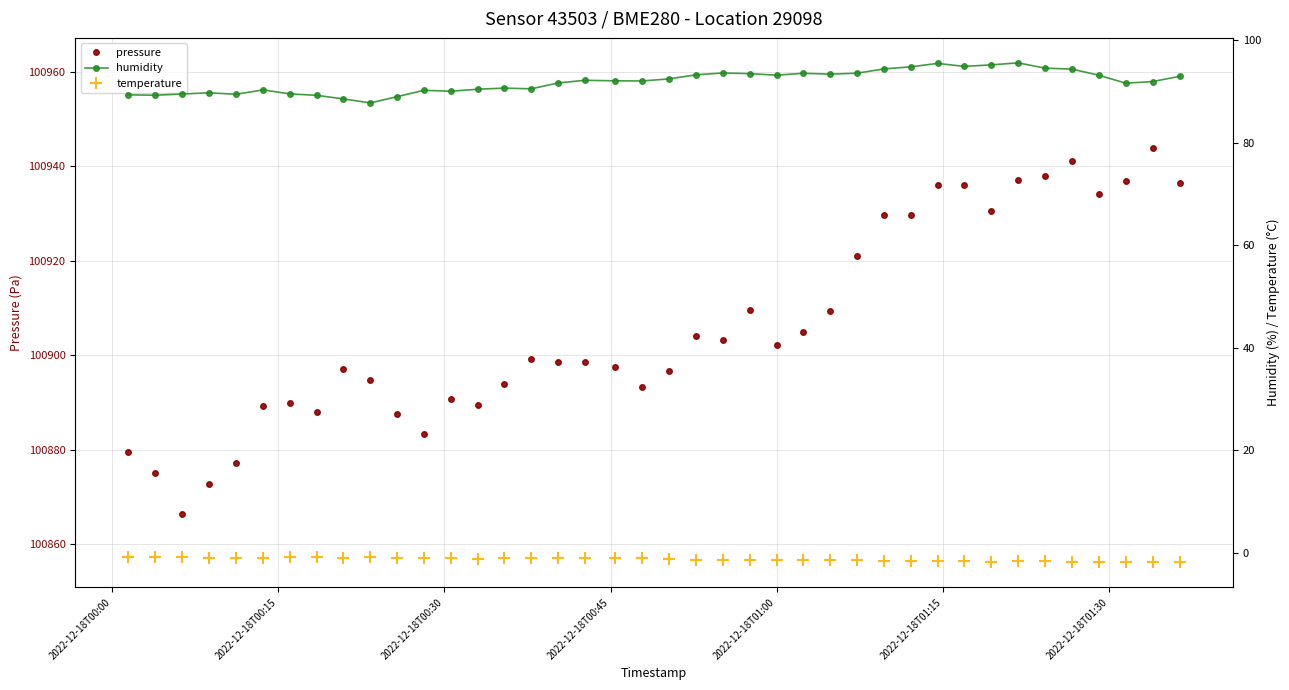

True or false: temperature and pressure intersect in this chart.

False